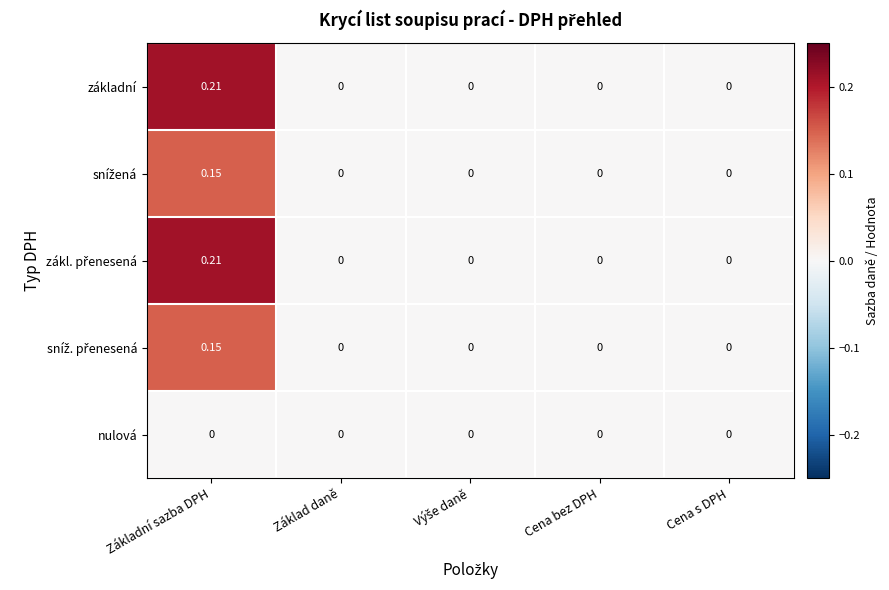

At which category is the sum across all series the highest?

Základní sazba DPH